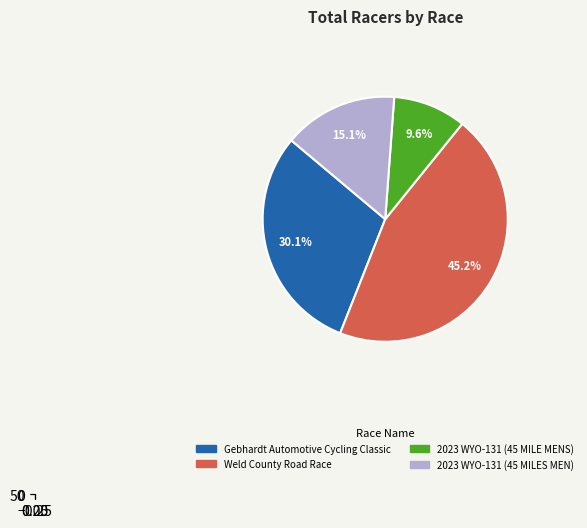

Between 2023 WYO-131 (45 MILES MEN) and Weld County Road Race, which is larger?

Weld County Road Race